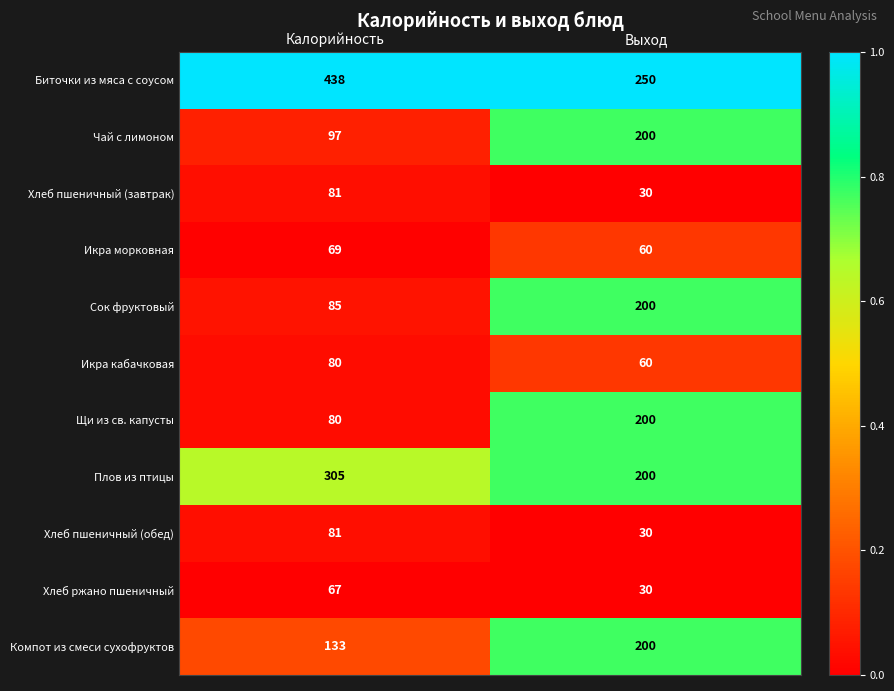

True or false: Хлеб ржано пшеничный has a value of 30 at Выход.

True